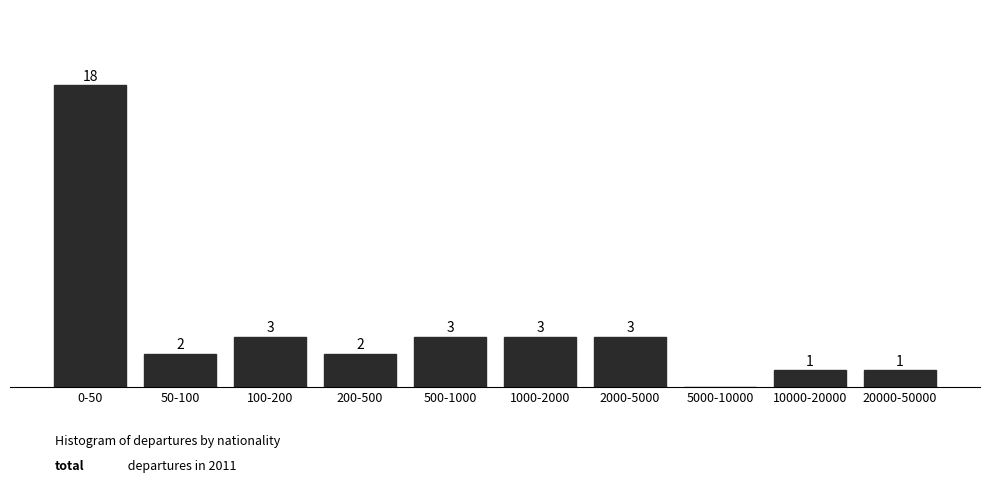

At which category does the chart reach its peak across all series?

0-50